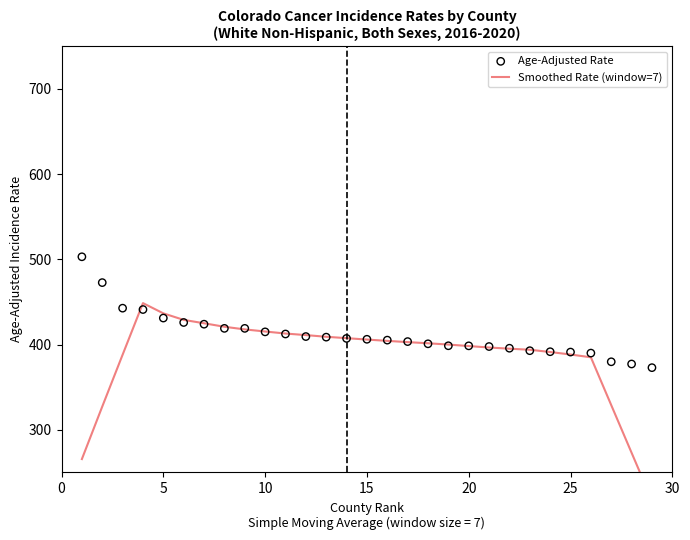

What are all the series names shown in the legend?

Smoothed Rate (window=7), Age-Adjusted Rate